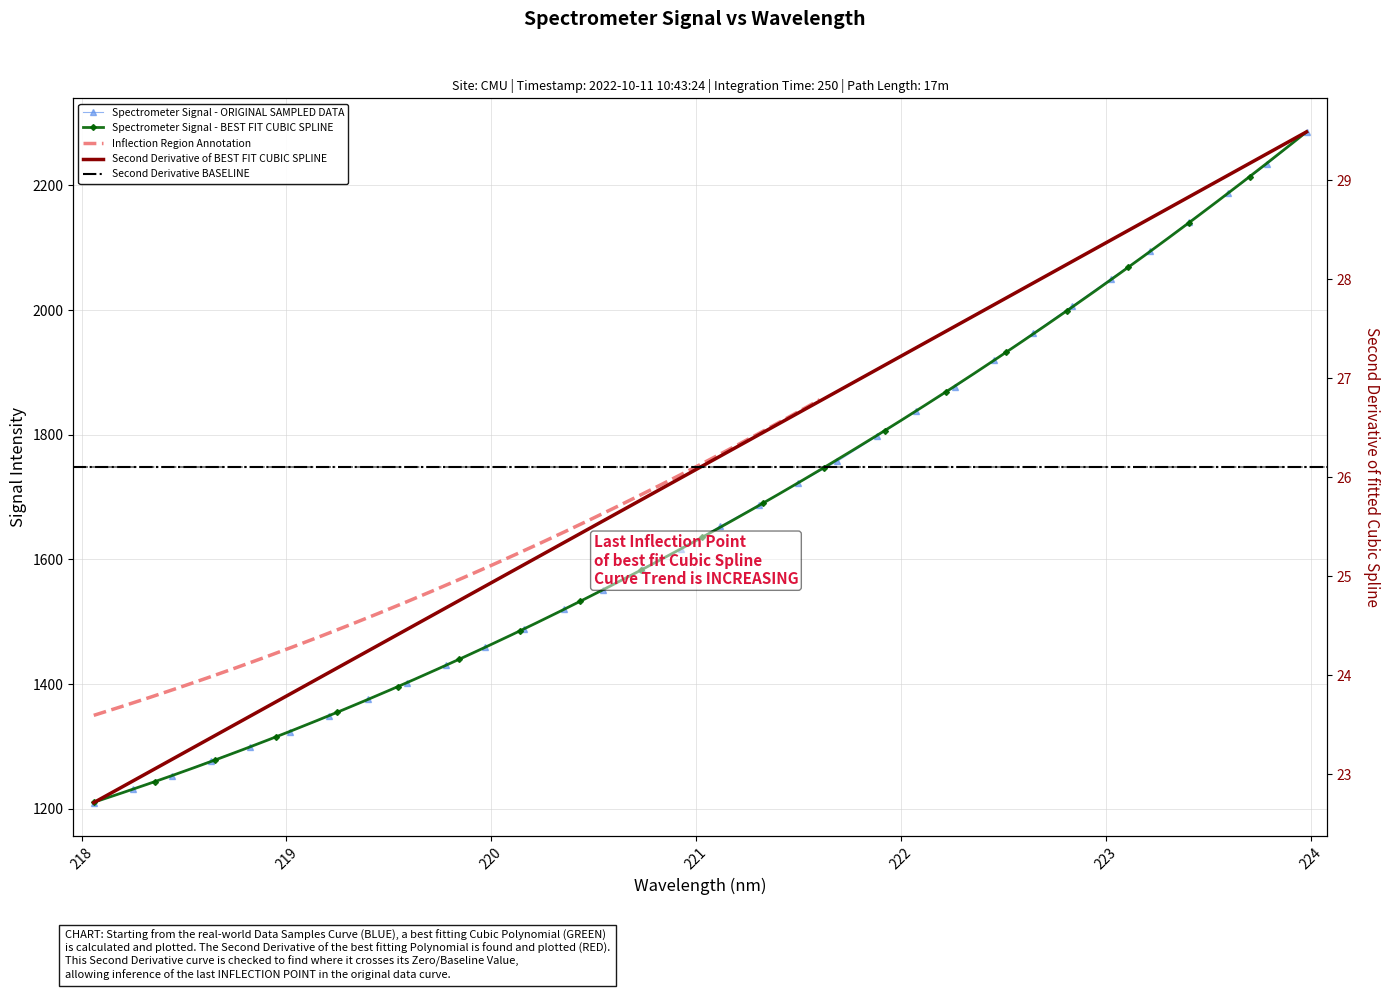

What is the ratio of the value at 219.0156 to the value at 218.2508?

1.1